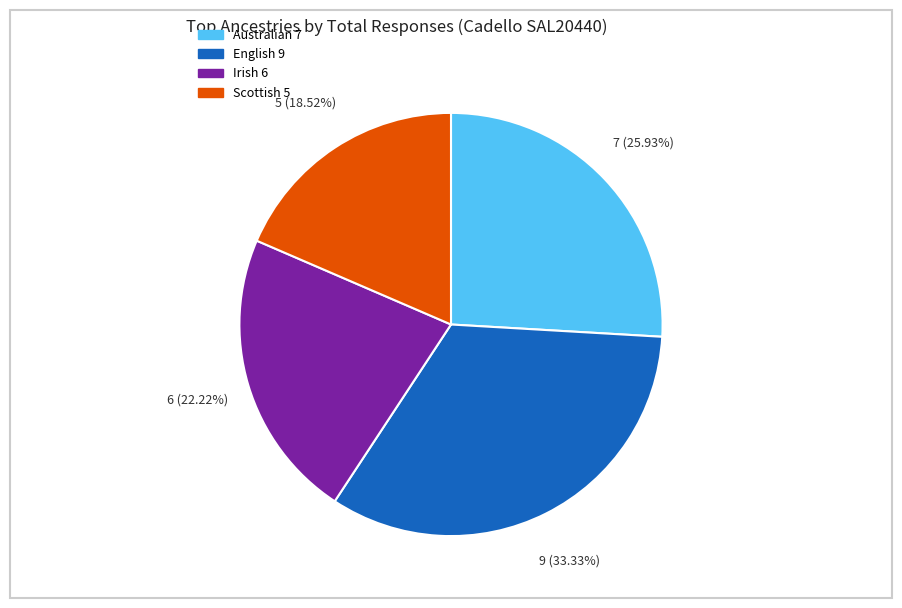

What is the largest slice in the pie chart?

English